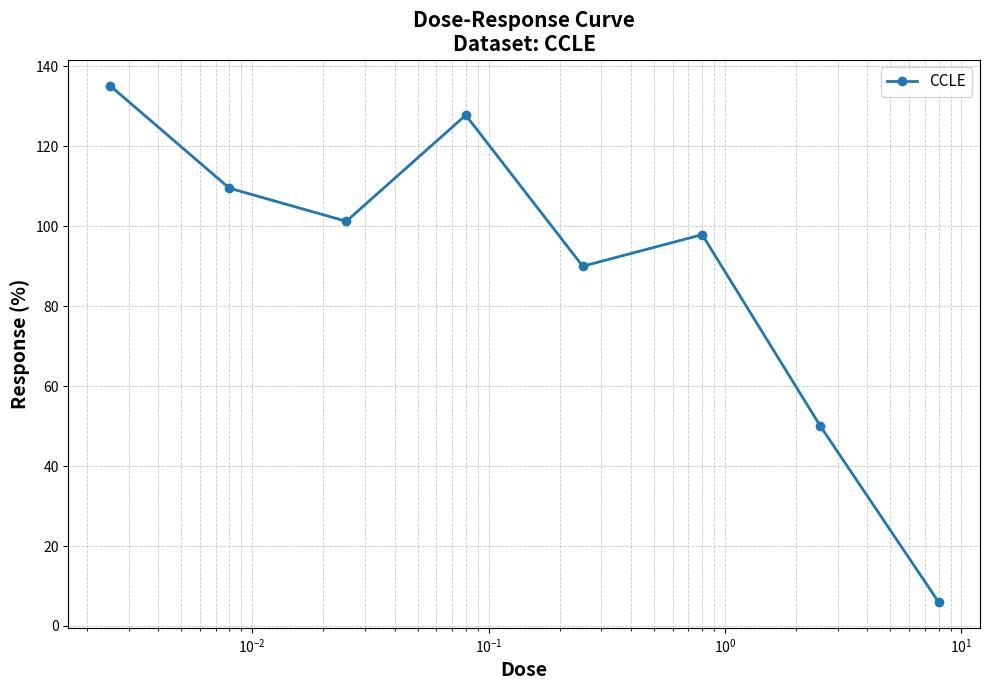

True or false: there are more than 1 points higher than both neighbors.

True